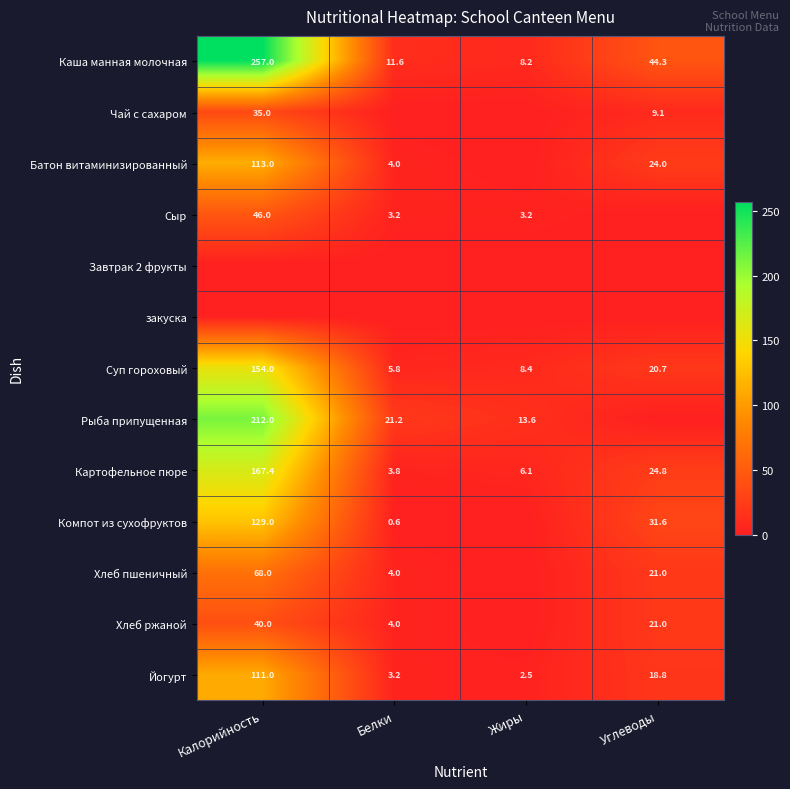

List the labels in order of Суп гороховый value, smallest first.

Белки, Жиры, Углеводы, Калорийность